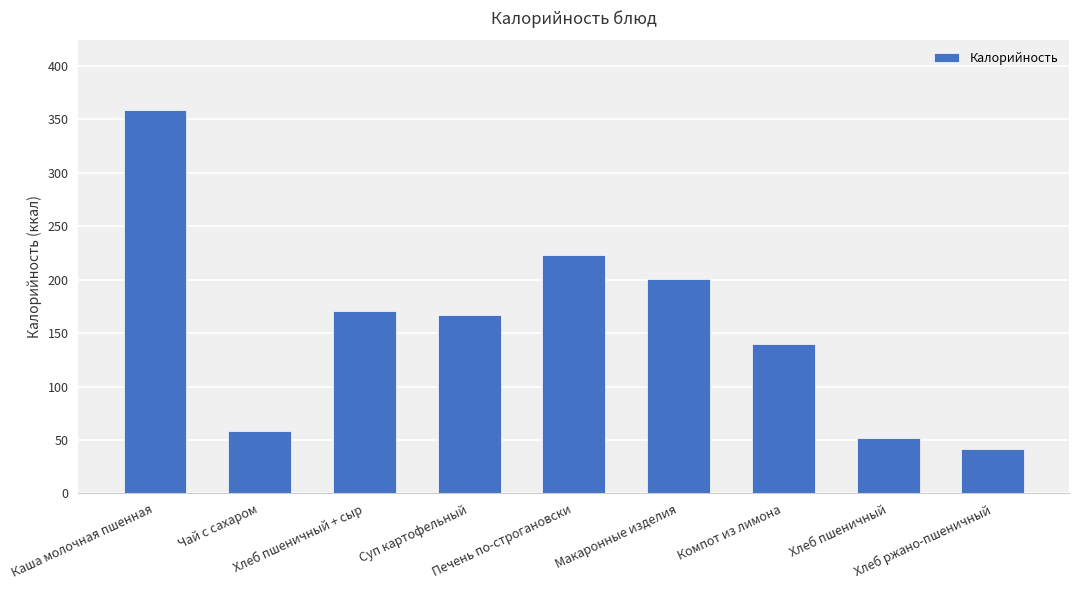

What is the label of the 2nd bar from the left?

Чай с сахаром